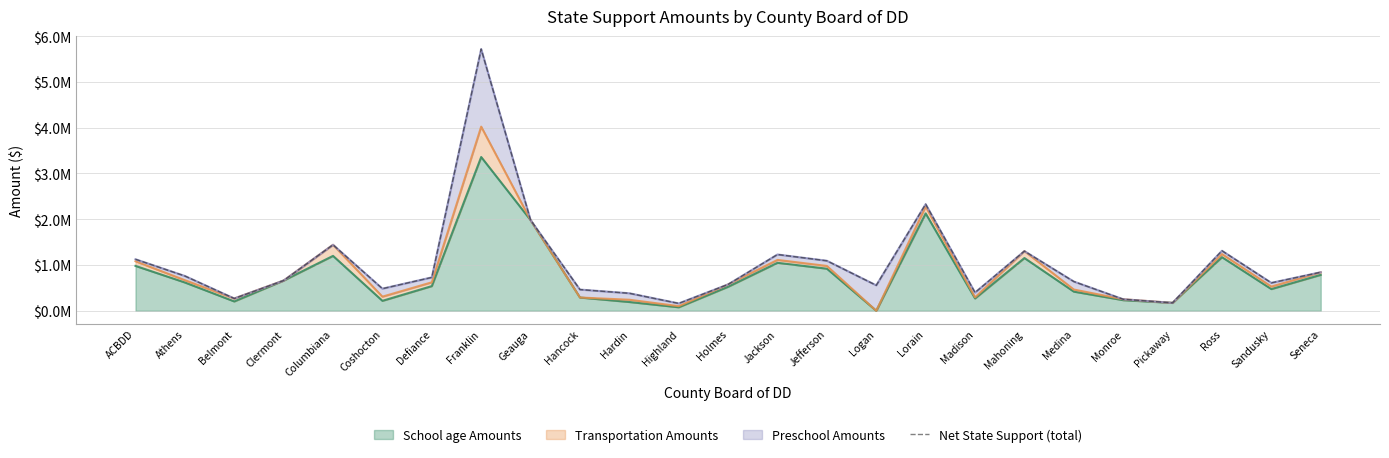

Where is the data nearest to the value 2938853?

Lorain